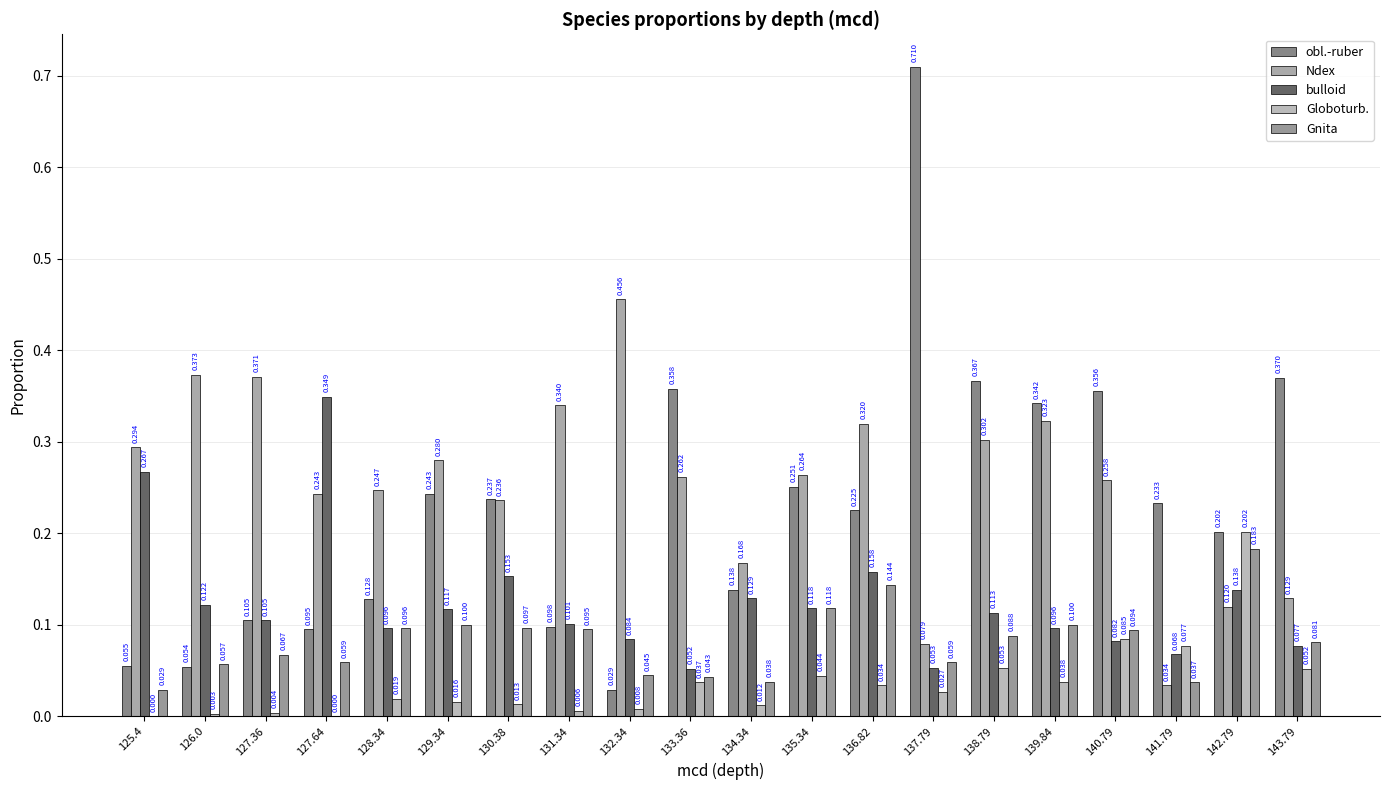

What is the label of the 5th bar from the right?

139.84